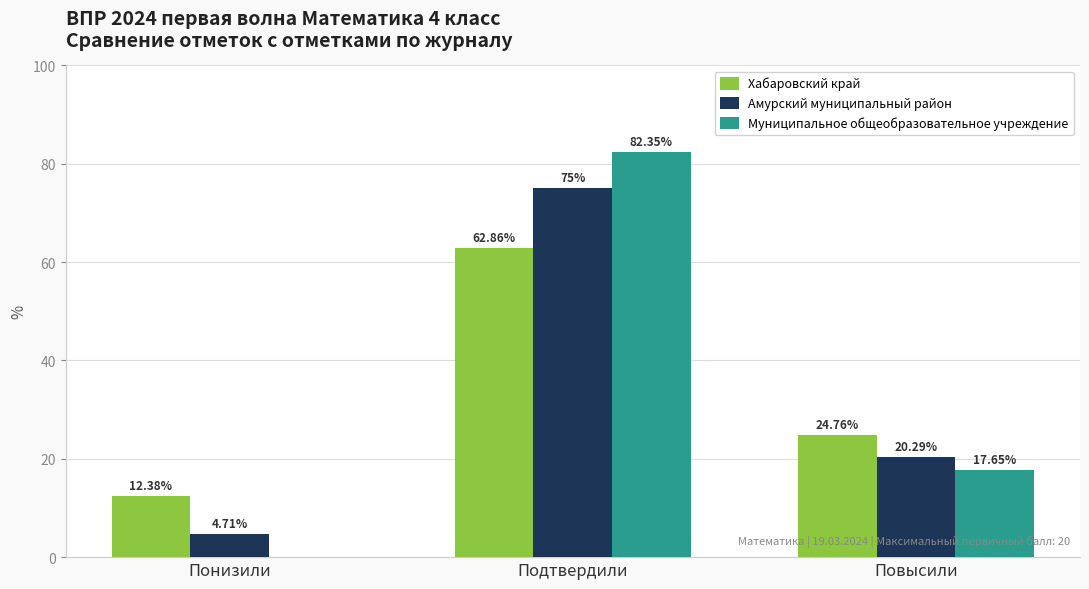

How many groups of bars are there?

3